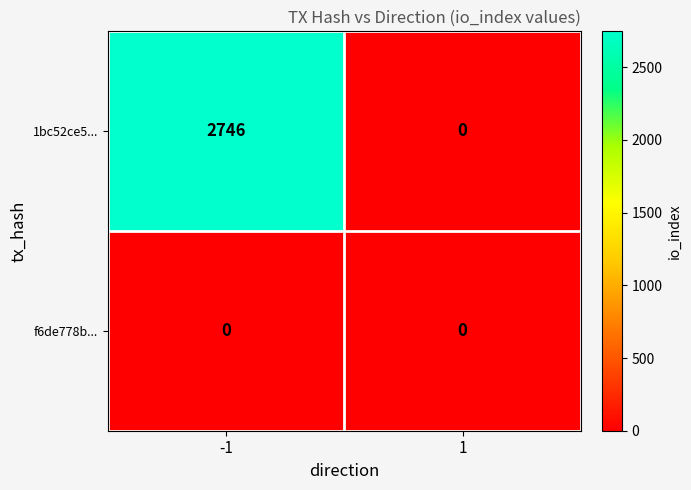

Rank the series by their maximum value, from lowest to highest.

f6de778b..., 1bc52ce5...